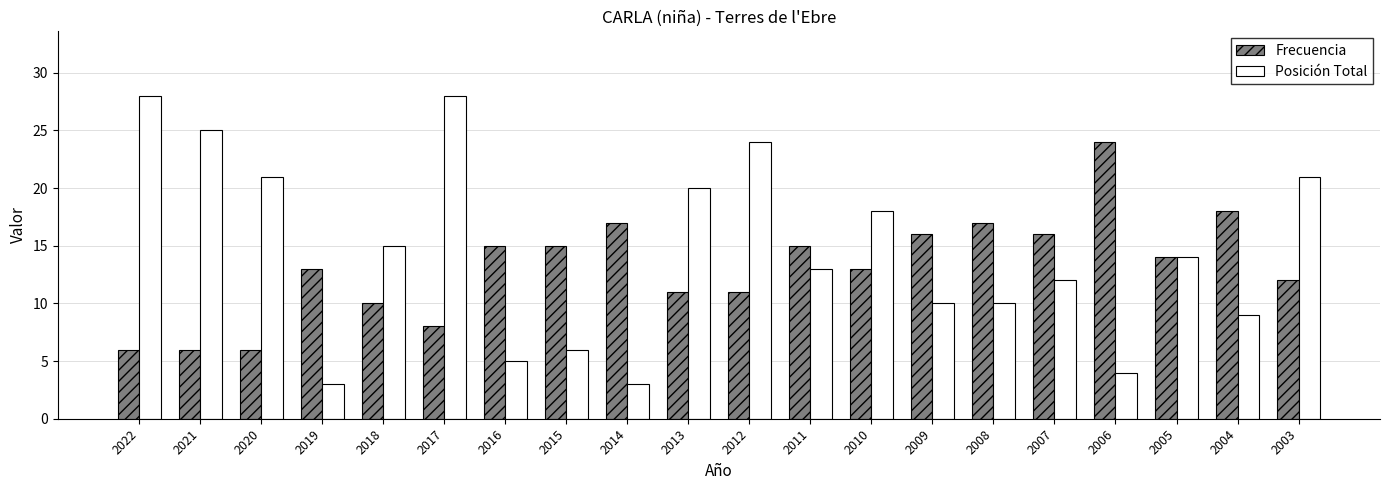

What is the value of the Frecuencia bar at the 11th from the left?

11